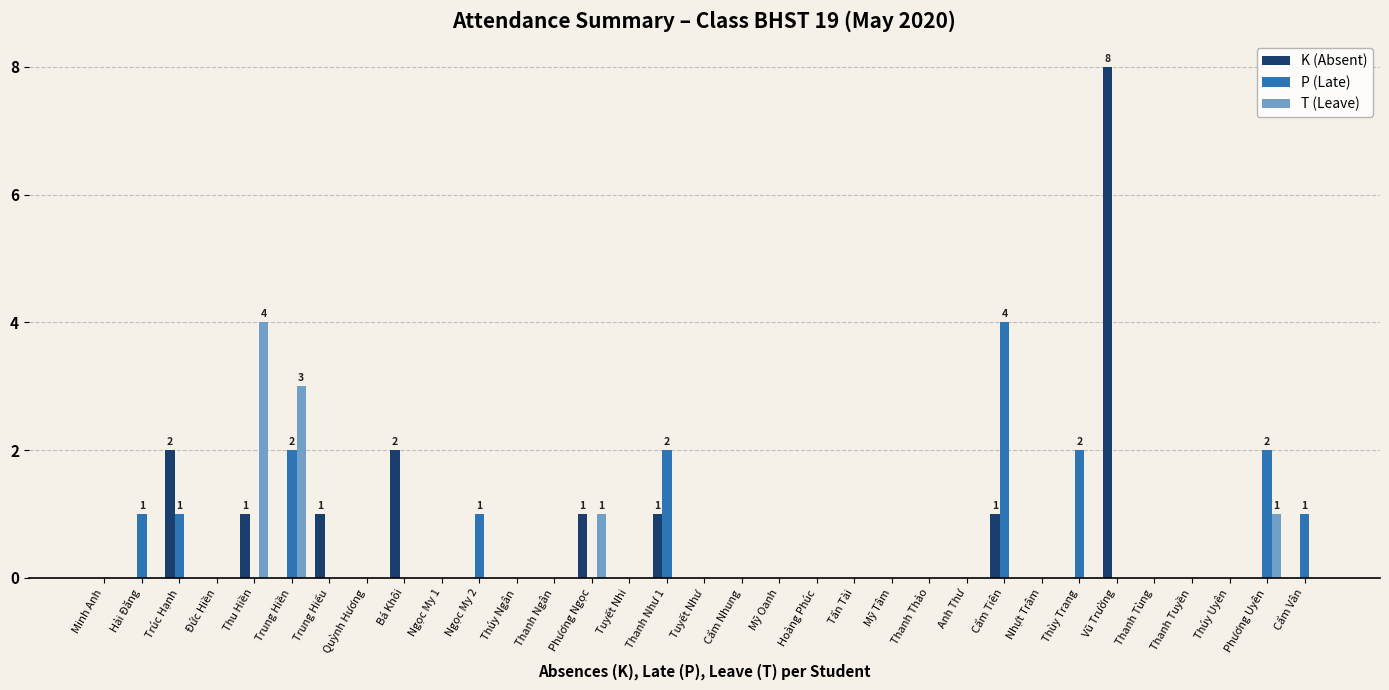

At which label does P (Late) reach its peak?

Cẩm Tiên